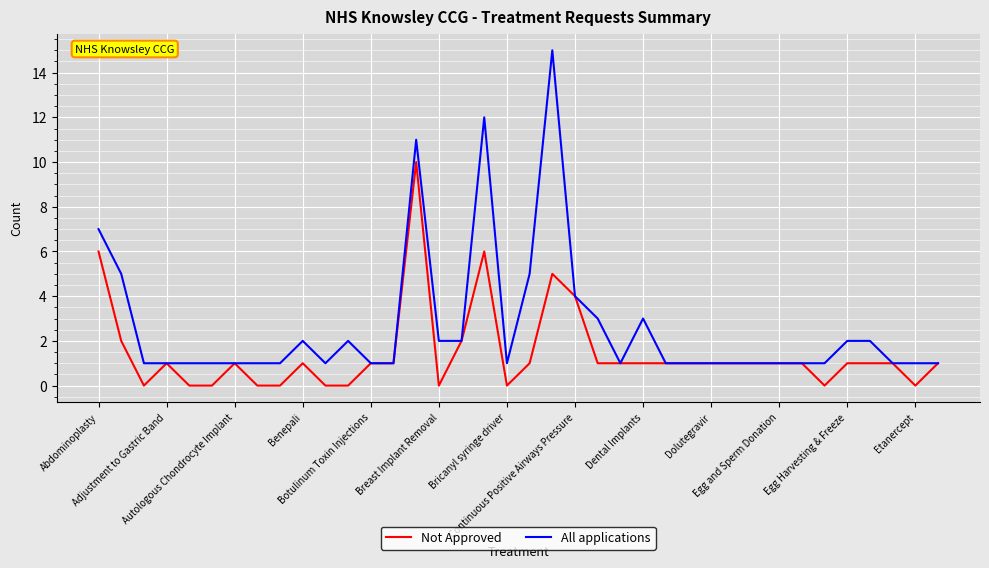

What is the maximum value for All applications?

15